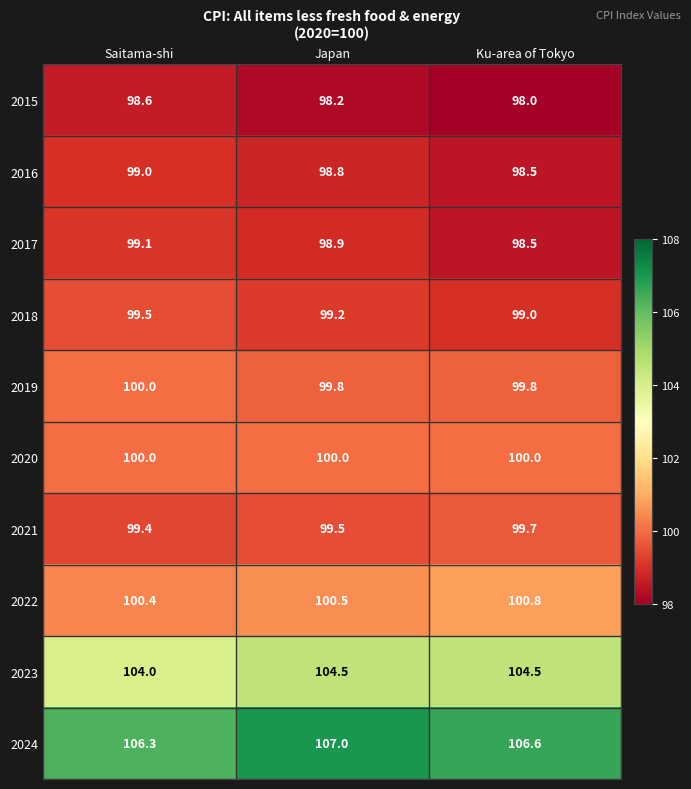

Which label corresponds to the largest value in the chart?

Japan